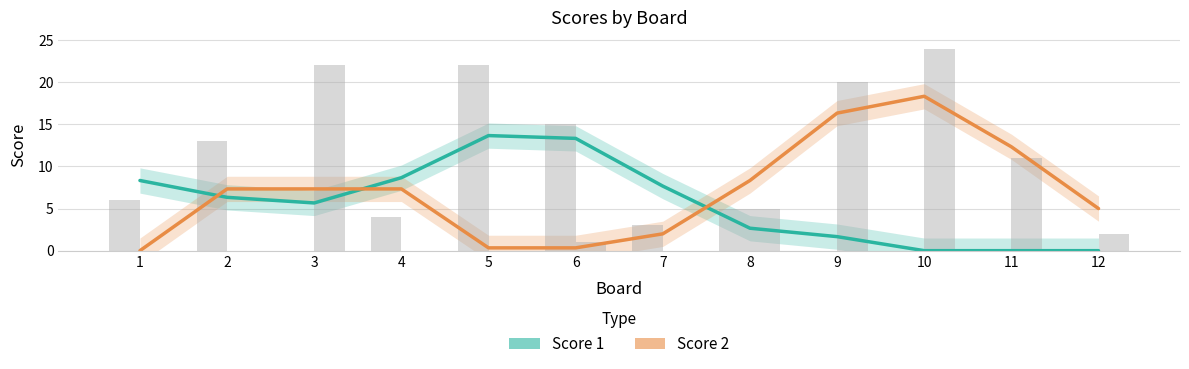

How many data points in Score 2 are less than 7?

5